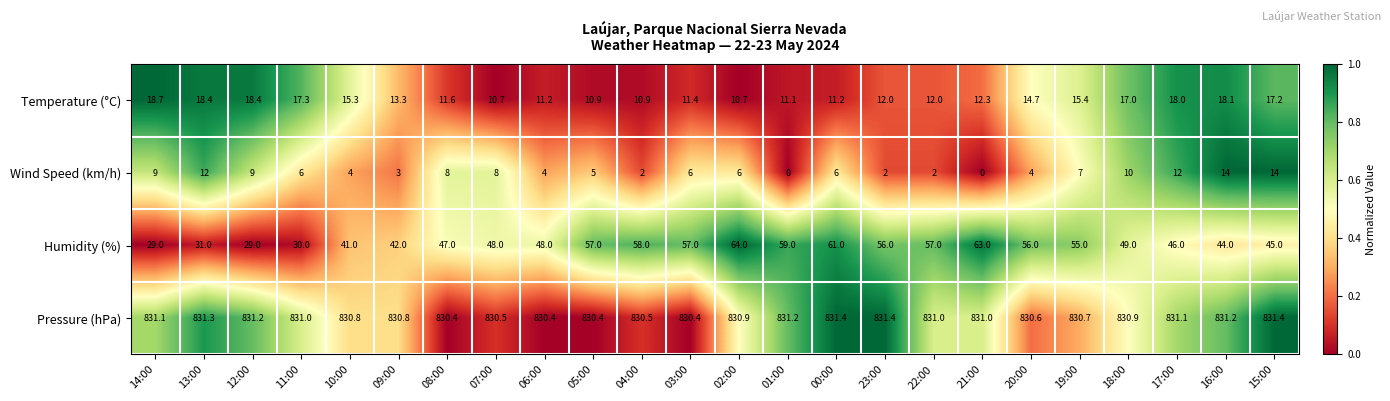

Which series has the widest spread of values?

Humidity (%)